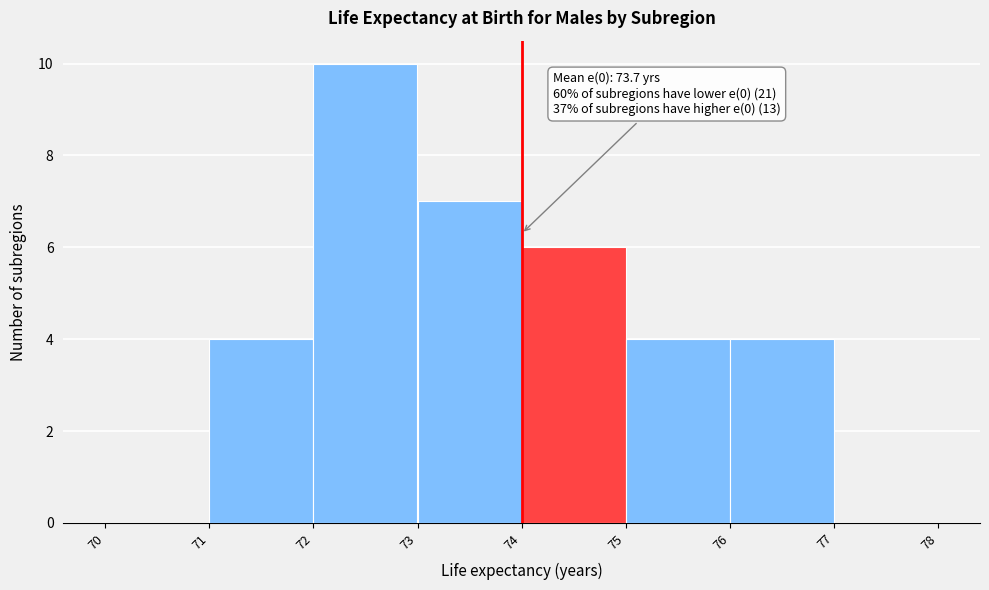

Over which range of the x-axis is the bar tallest?

72 to 73